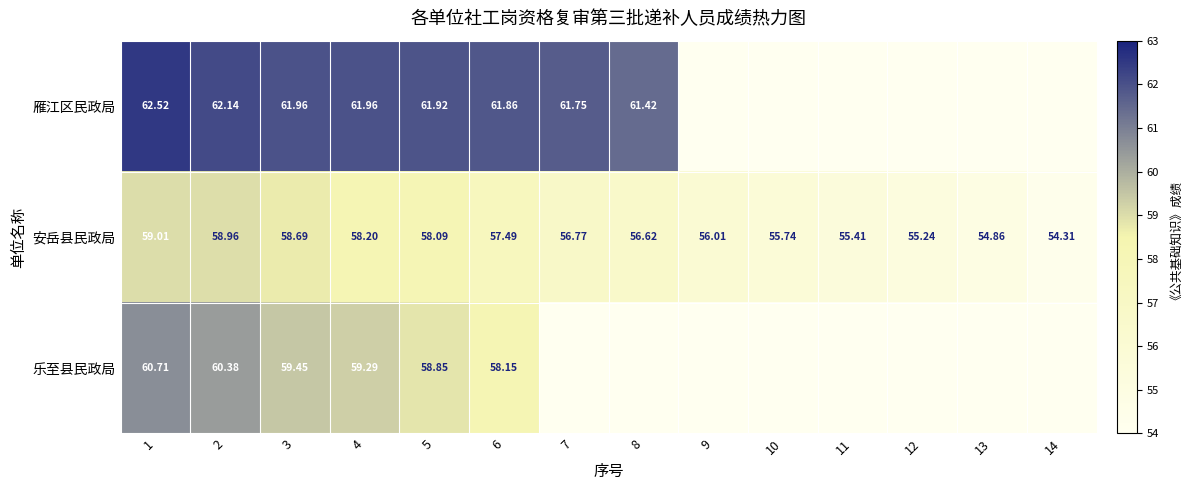

What is the total value across all series at 9?

56.0